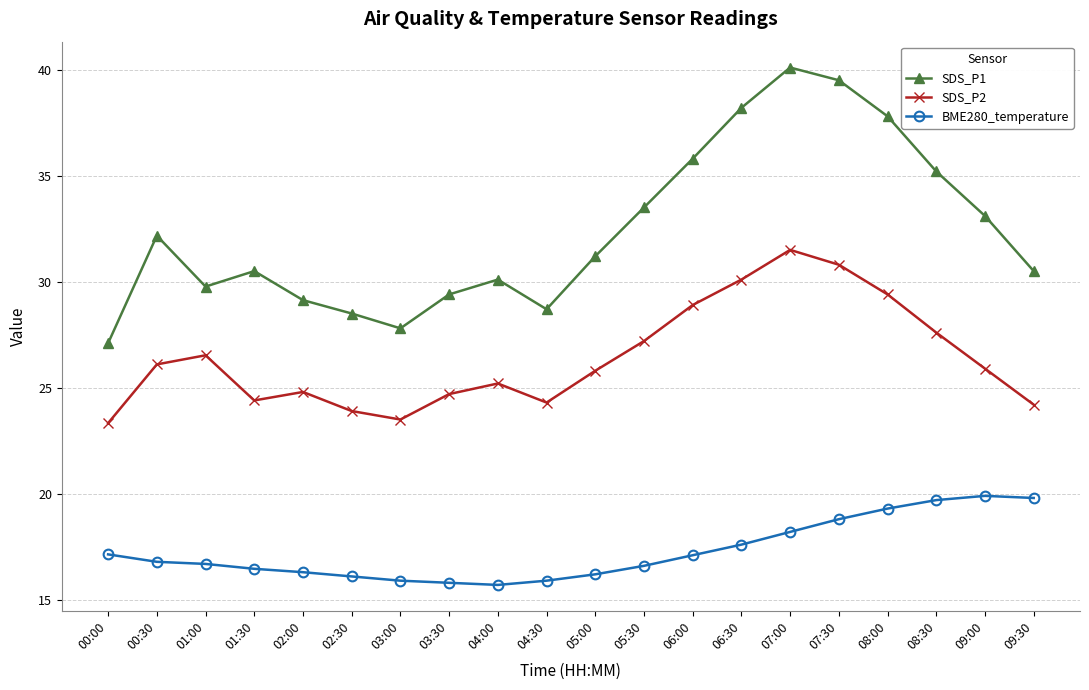

Is it true that SDS_P2 equals 15.9 at 04:00?

False